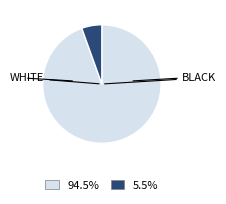

Is there a majority slice in this chart?

Yes